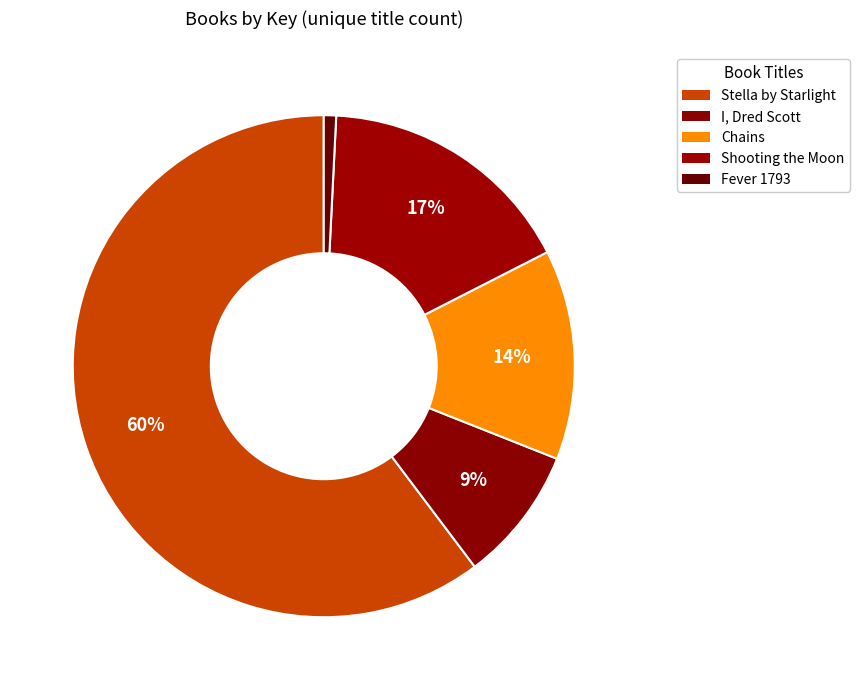

Count the number of slices in the pie.

5